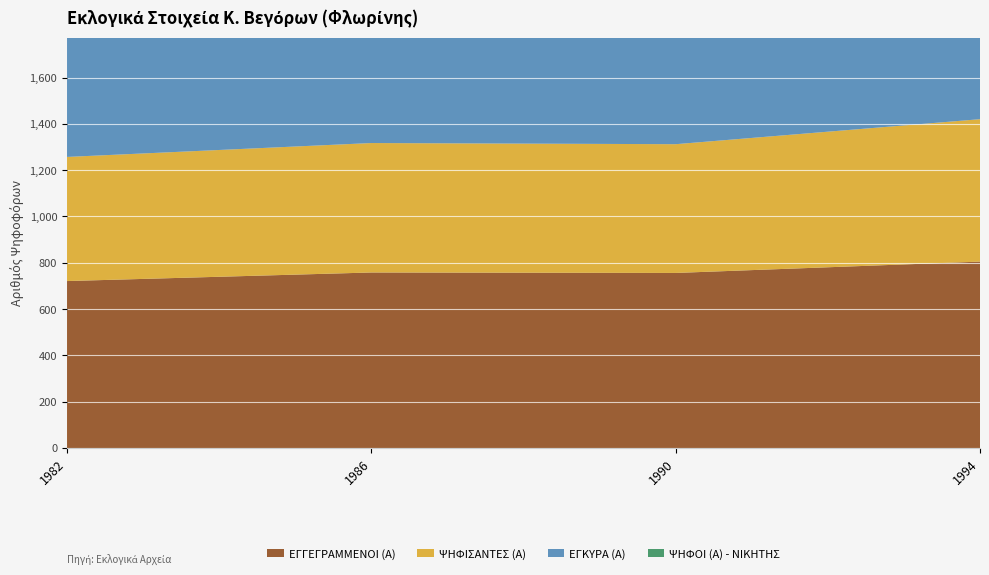

Reading left to right, transcribe all the data shown in this chart.

ΕΓΓΕΓΡΑΜΜΕΝΟΙ (Α): 1982=721	1986=758	1990=756	1994=805
ΨΗΦΙΣΑΝΤΕΣ (Α): 1982=536	1986=559	1990=556	1994=615
ΕΓΚΥΡΑ (Α): 1982=534	1986=555	1990=549	1994=599
ΨΗΦΟΙ (Α) - ΝΙΚΗΤΗΣ: 1982=194	1986=311	1990=281	1994=387